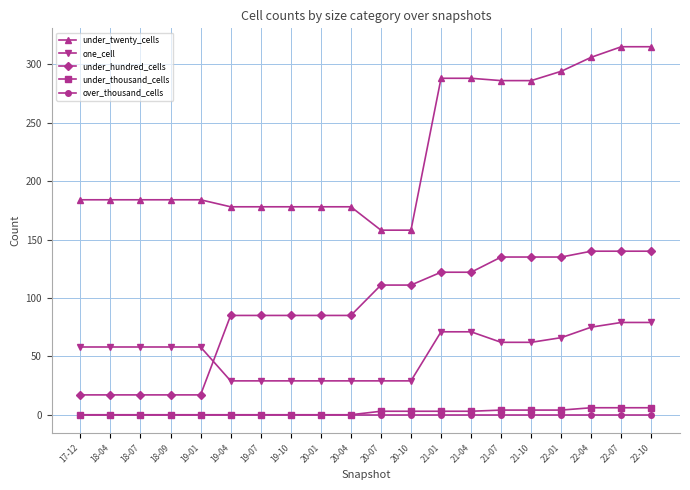

Which series has the largest range (max minus min)?

under_twenty_cells